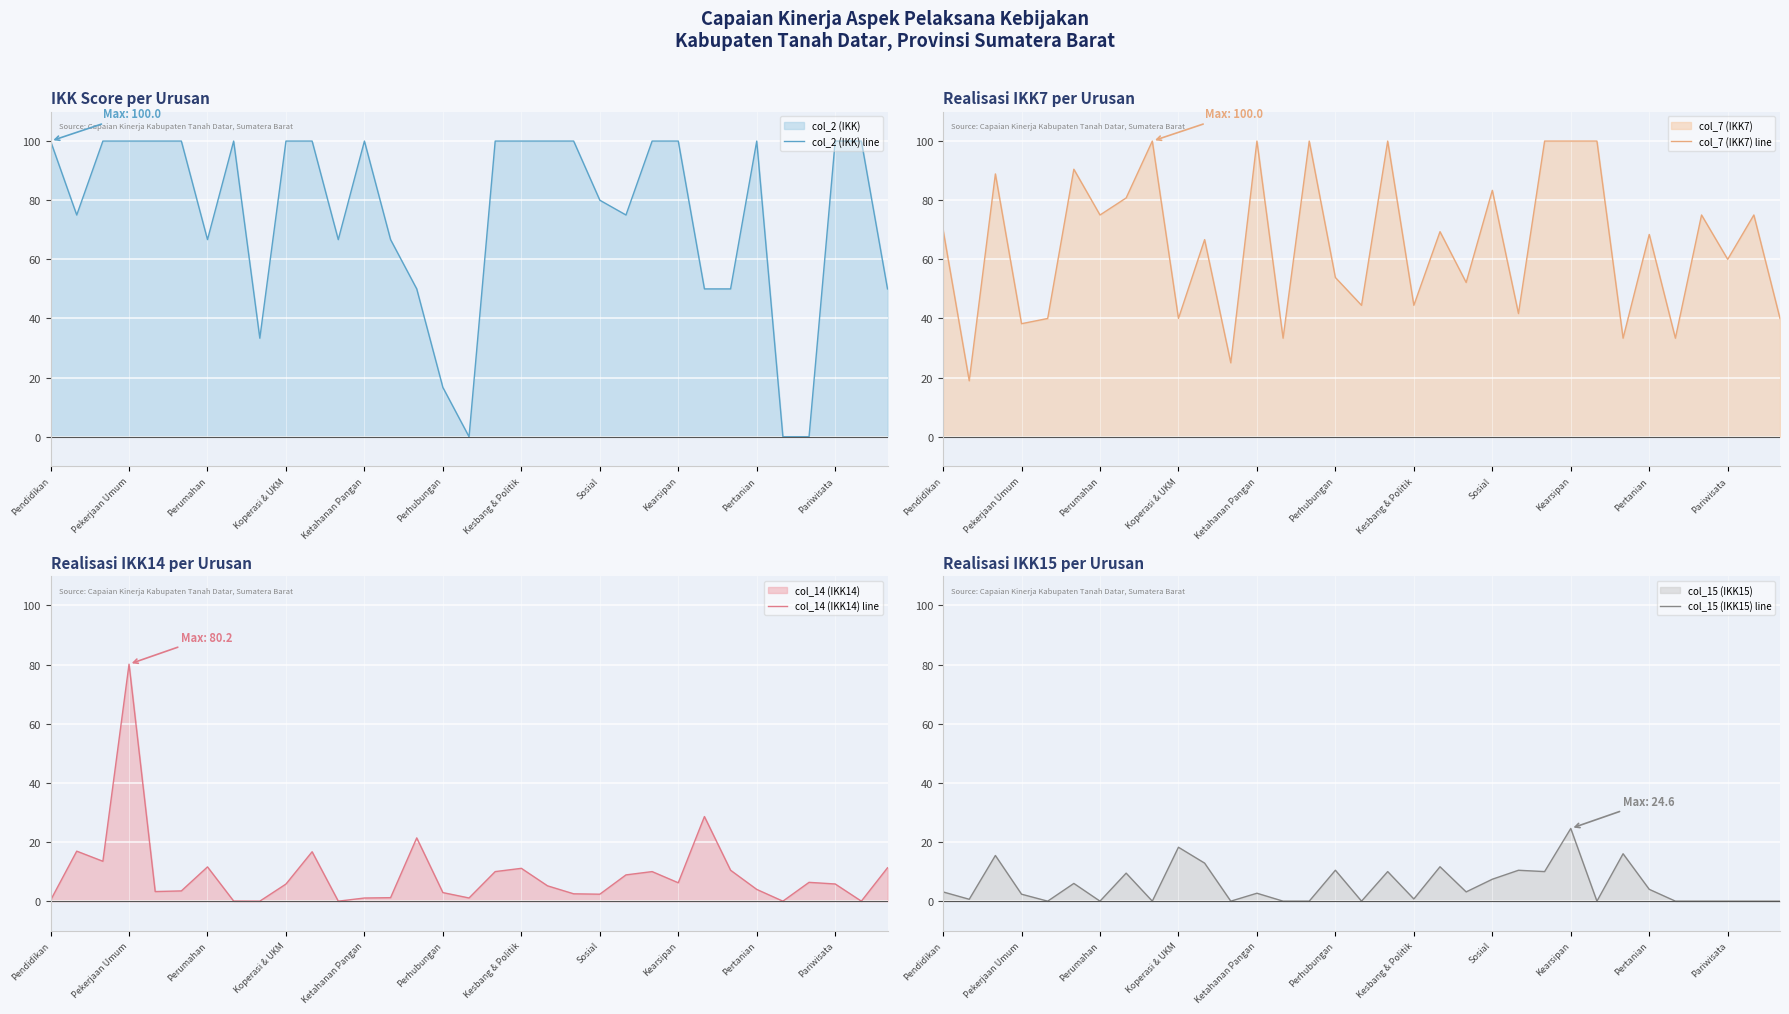

What is the difference between the maximum and second lowest values in the col_2 (IKK) line series?

100.0